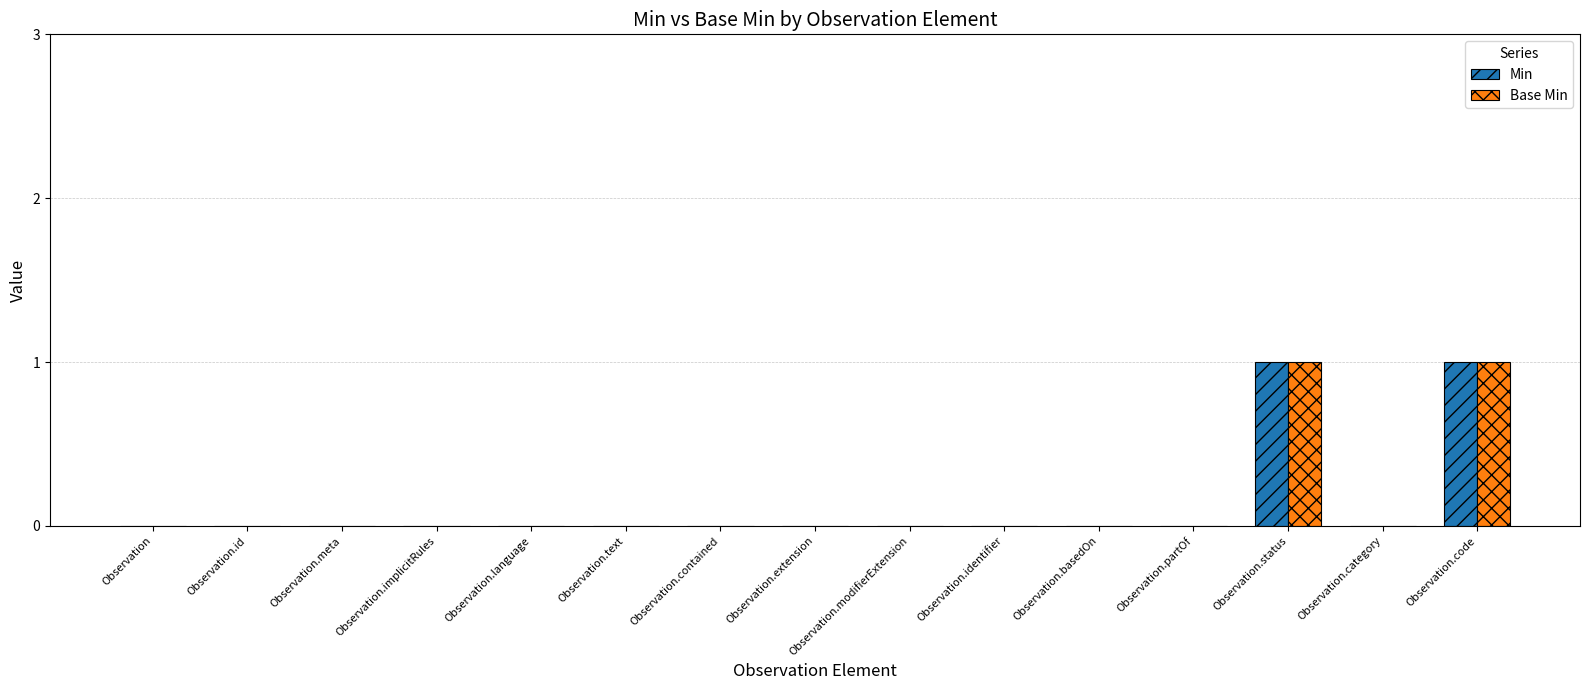

The Min series shows 1 at Observation.partOf. True or false?

False